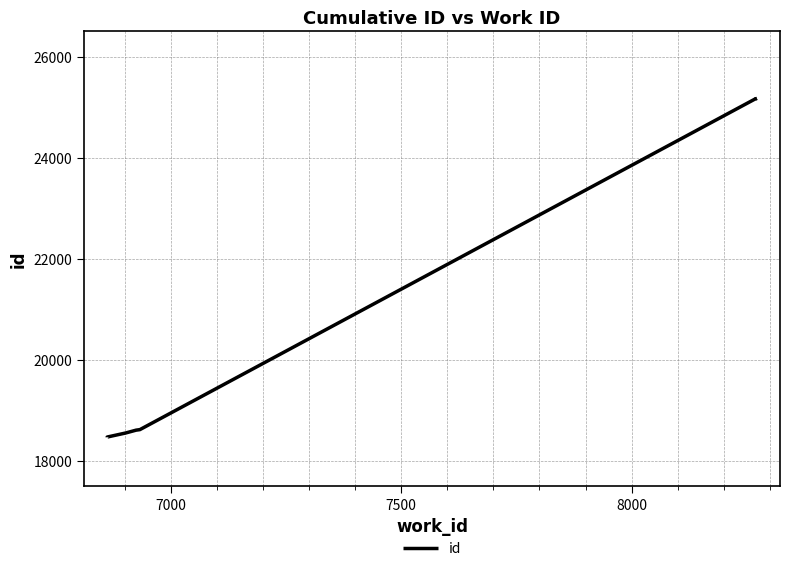

How many data points are above 18618?

4